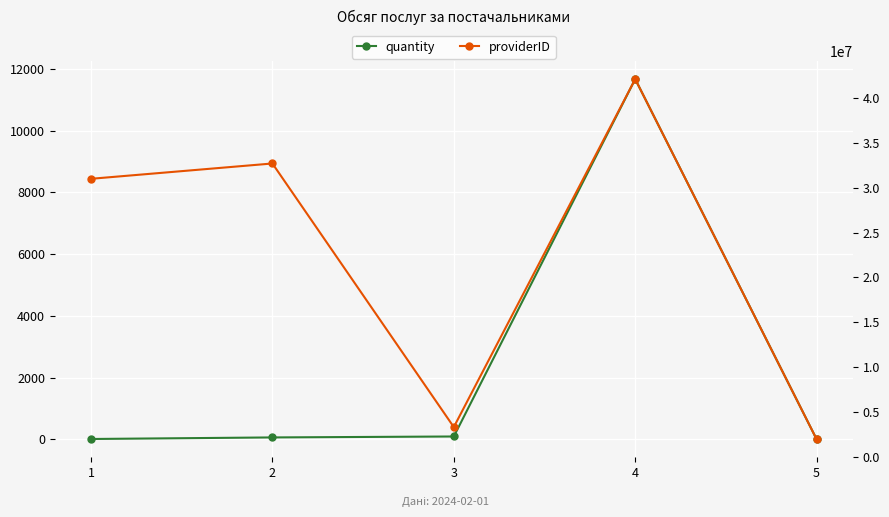

Where is providerID nearest to the value 22033410?

1